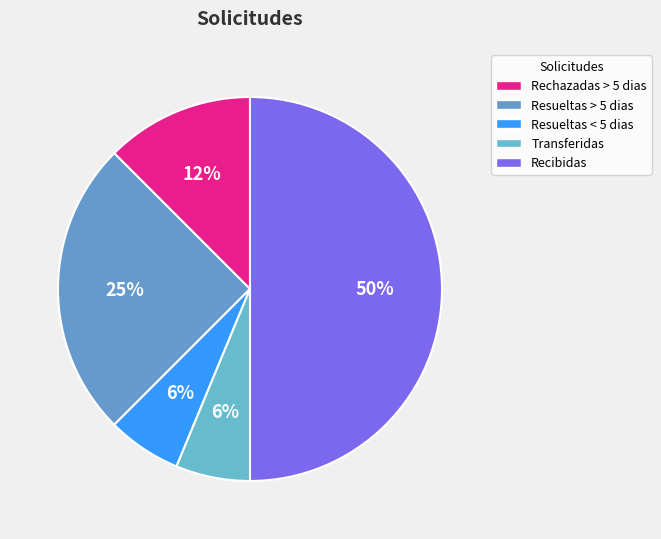

Which category has the biggest portion of the pie?

Recibidas